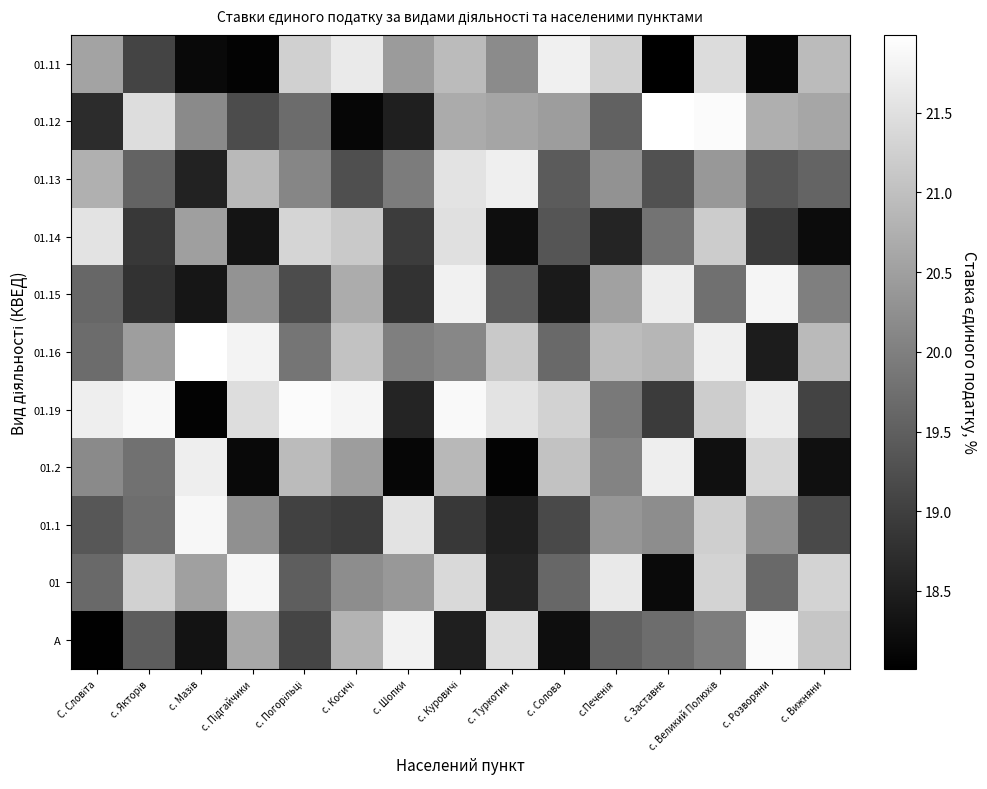

At which category is the sum across all series the highest?

с. Великий Полюхів